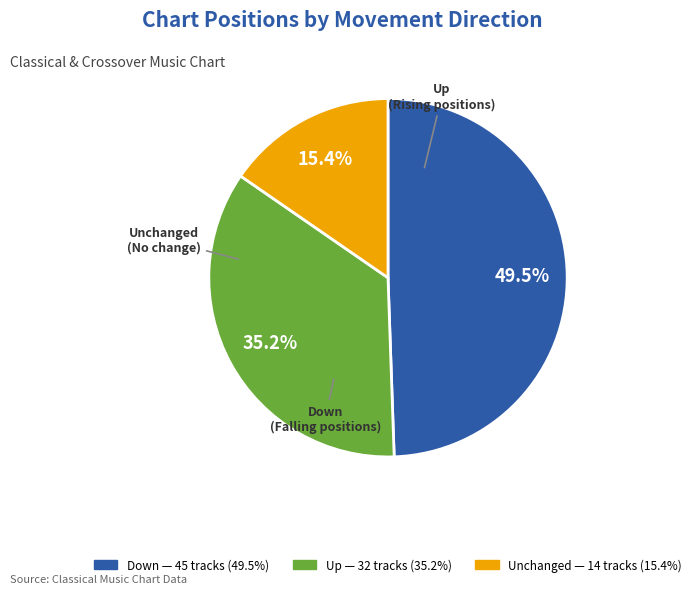

Is there a majority slice in this chart?

No